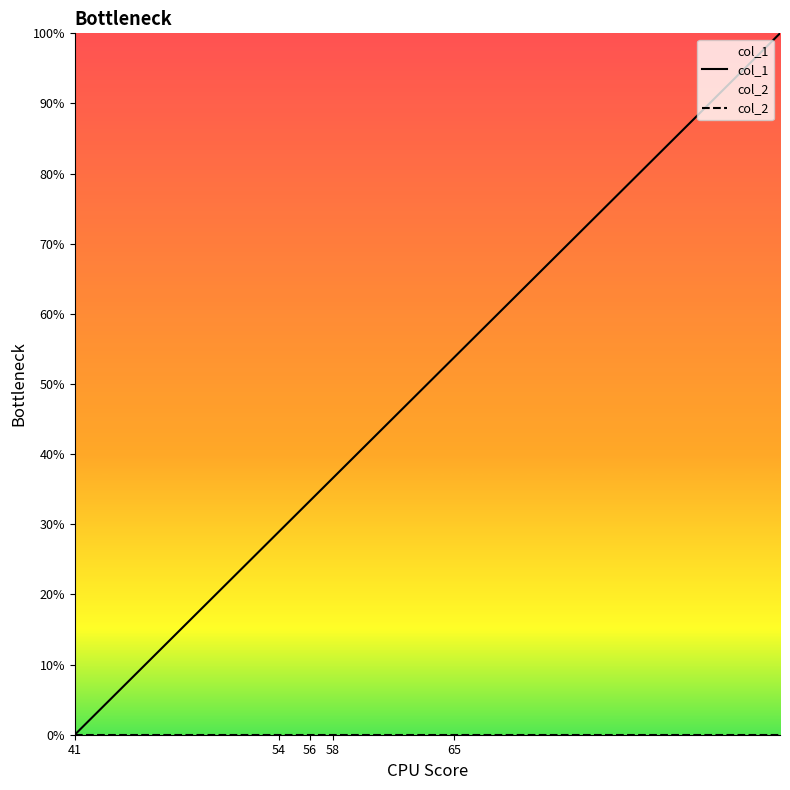

What is the total value across all series at 54?

29.0